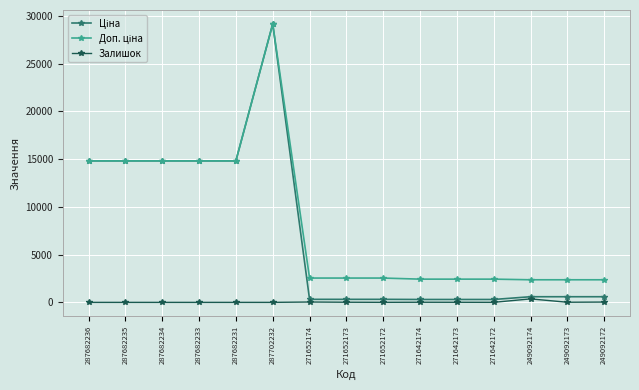

True or false: Залишок has more than 1 interior local peaks.

True